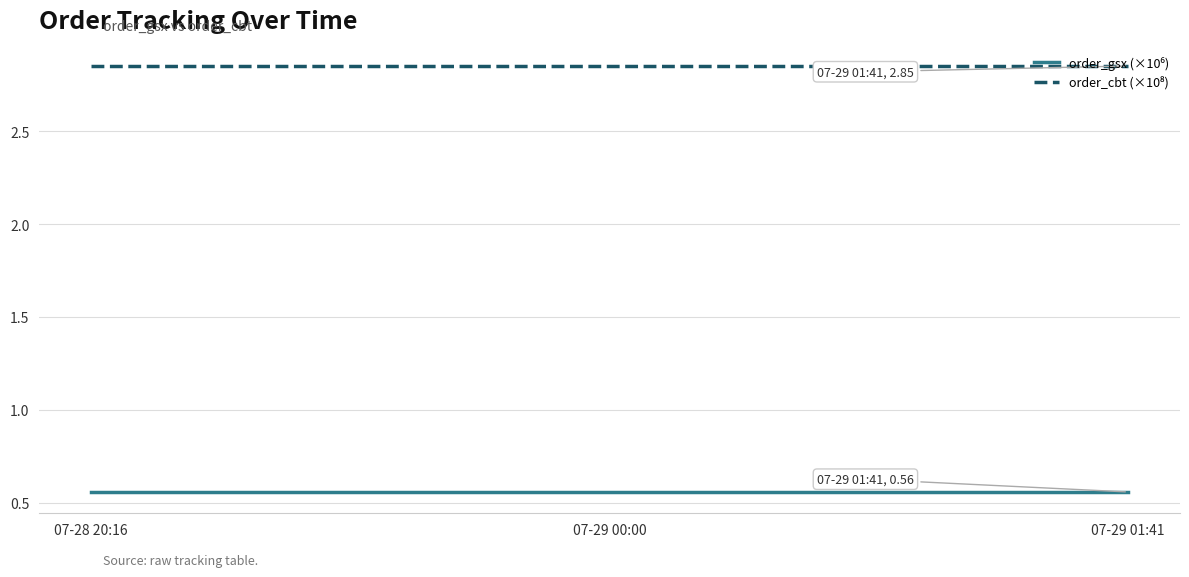

What is the spread (max minus min) of values at 07-28 20:16?

2.3